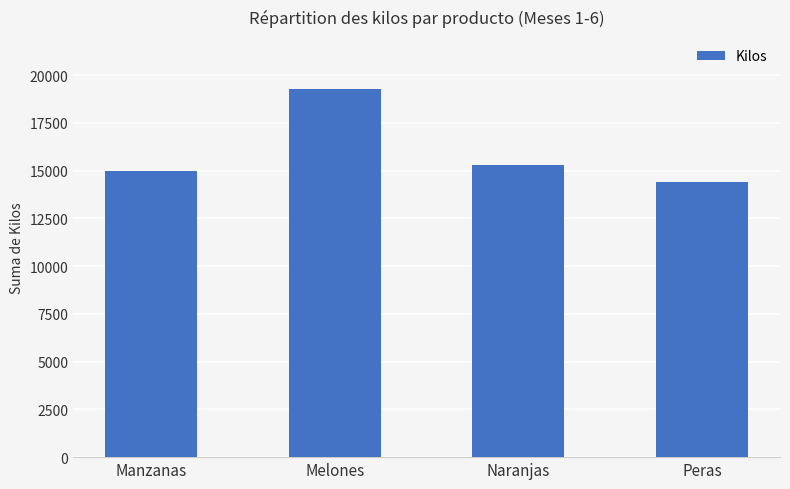

List the labels in order of value, smallest first.

Peras, Manzanas, Naranjas, Melones